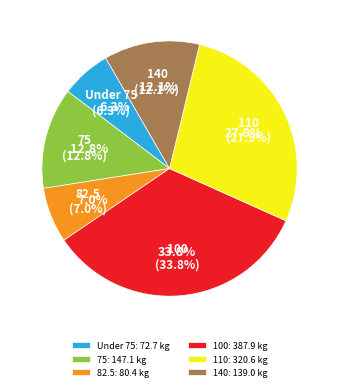

Does any single category account for the majority?

No